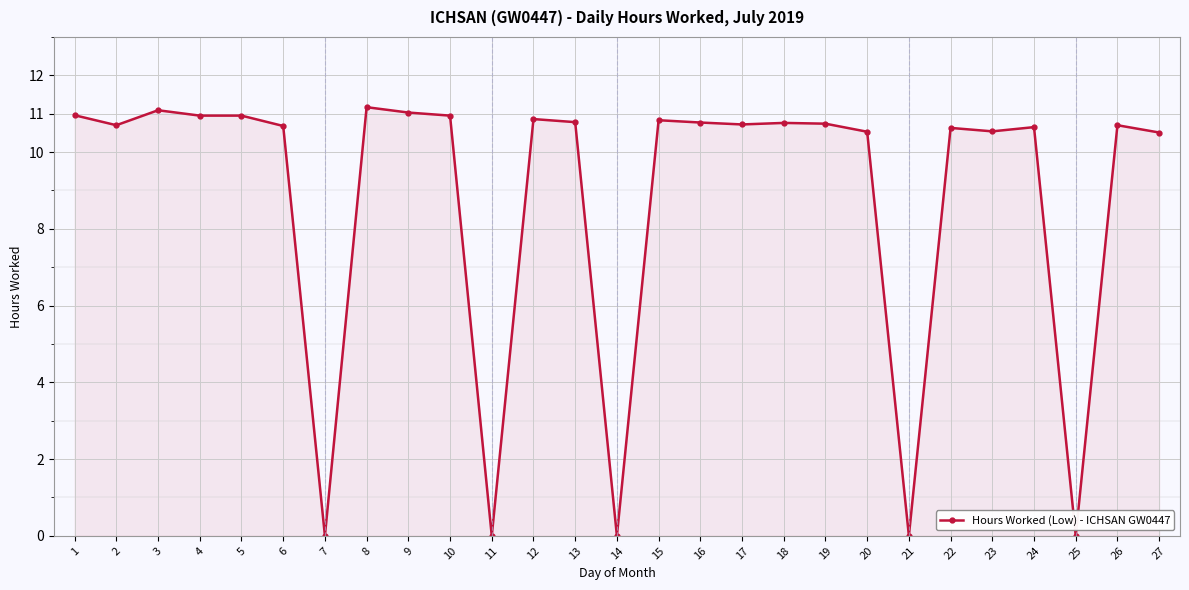

What is the difference between the values at 2 and 27?

0.2